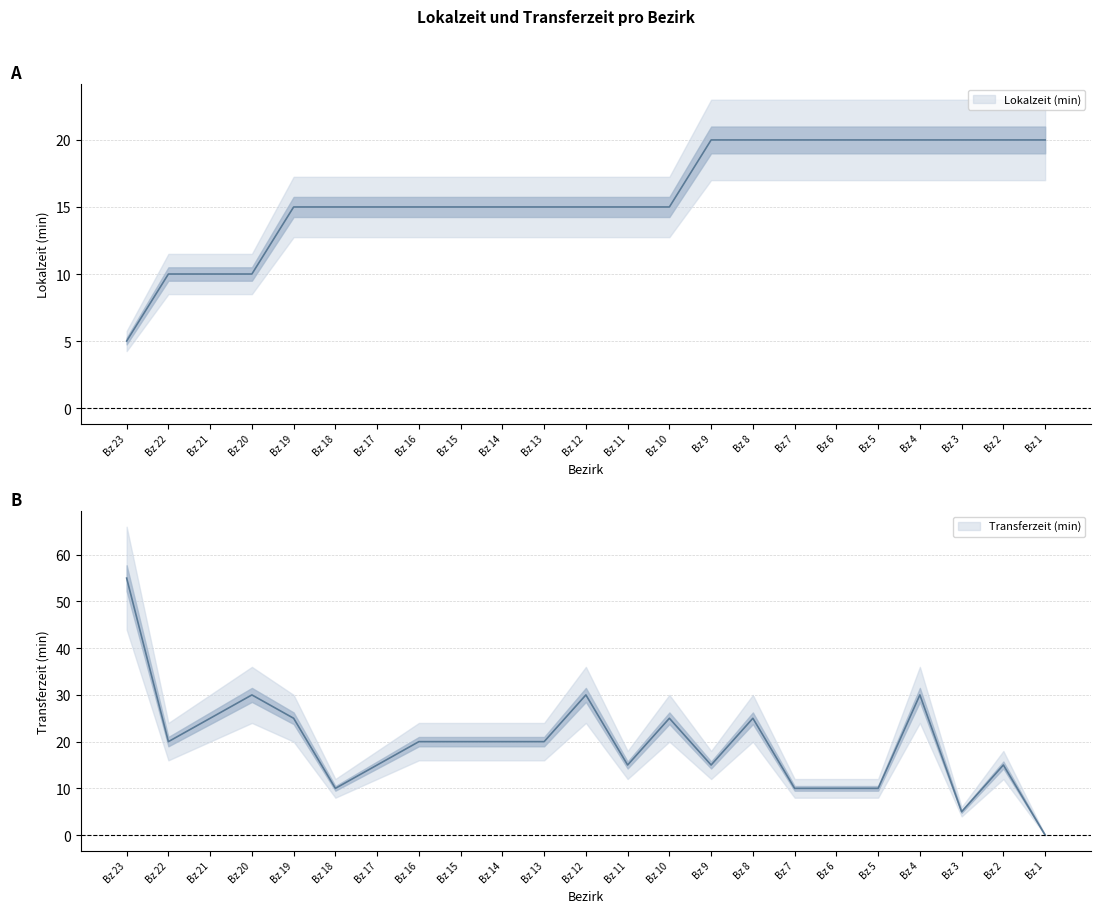

Reading left to right, what are all the values shown in this chart?

Lokalzeit (min): 5	10	10	10	15	15	15	15	15	15	15	15	15	15	20	20	20	20	20	20	20	20	20
Transferzeit (min): 55	20	25	30	25	10	15	20	20	20	20	30	15	25	15	25	10	10	10	30	5	15	0